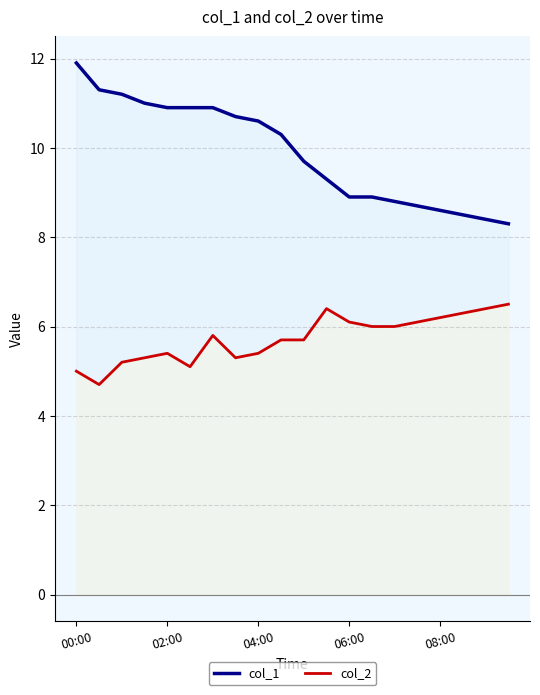

At how many categories does at least one series exceed 5?

20